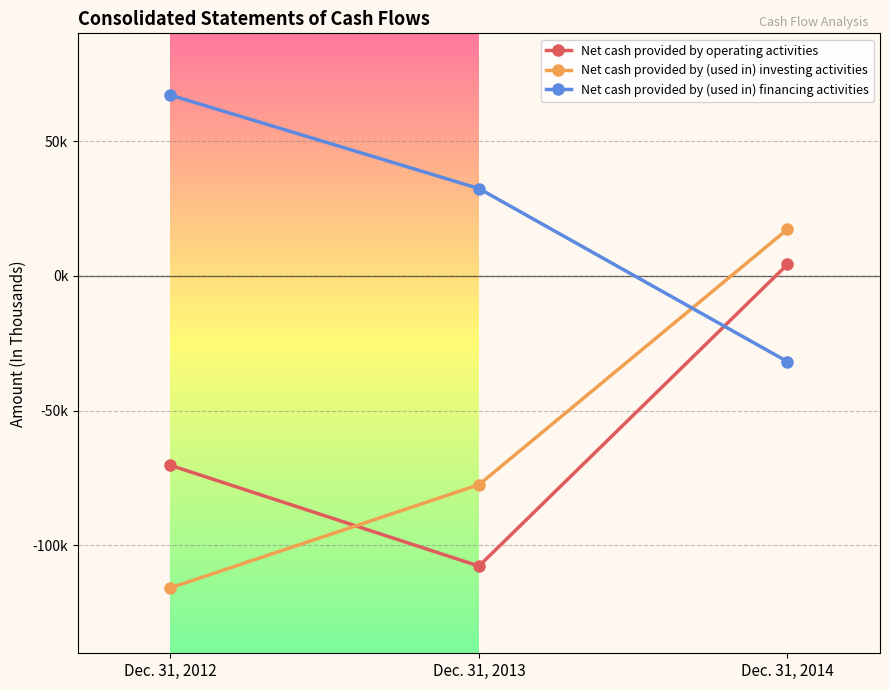

What are all the series names shown in the legend?

Net cash provided by operating activities, Net cash provided by (used in) investing activities, Net cash provided by (used in) financing activities